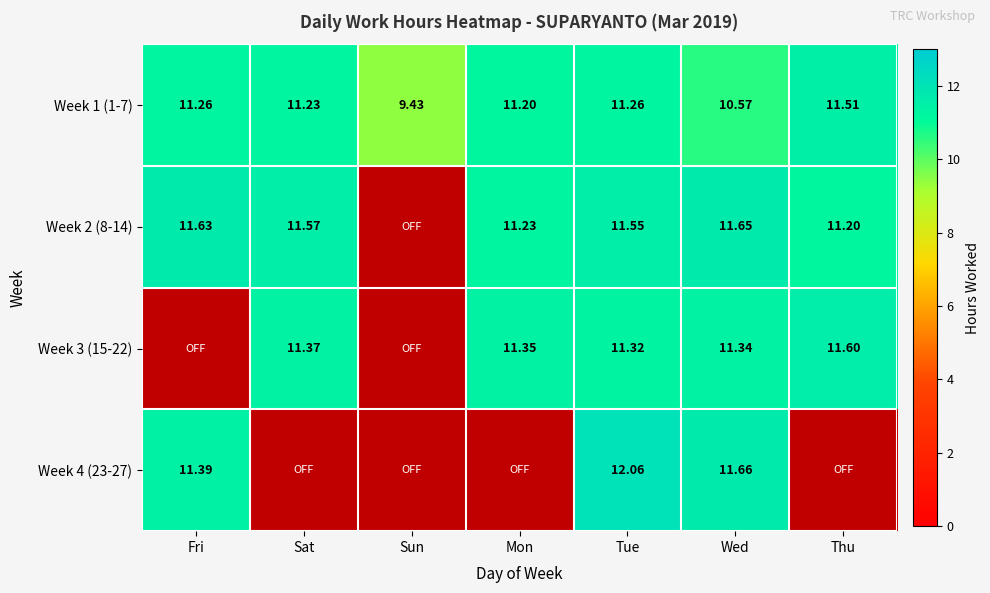

Is the value of Week 1 (1-7) at Sat greater than the value of Week 4 (23-27) at Wed?

No